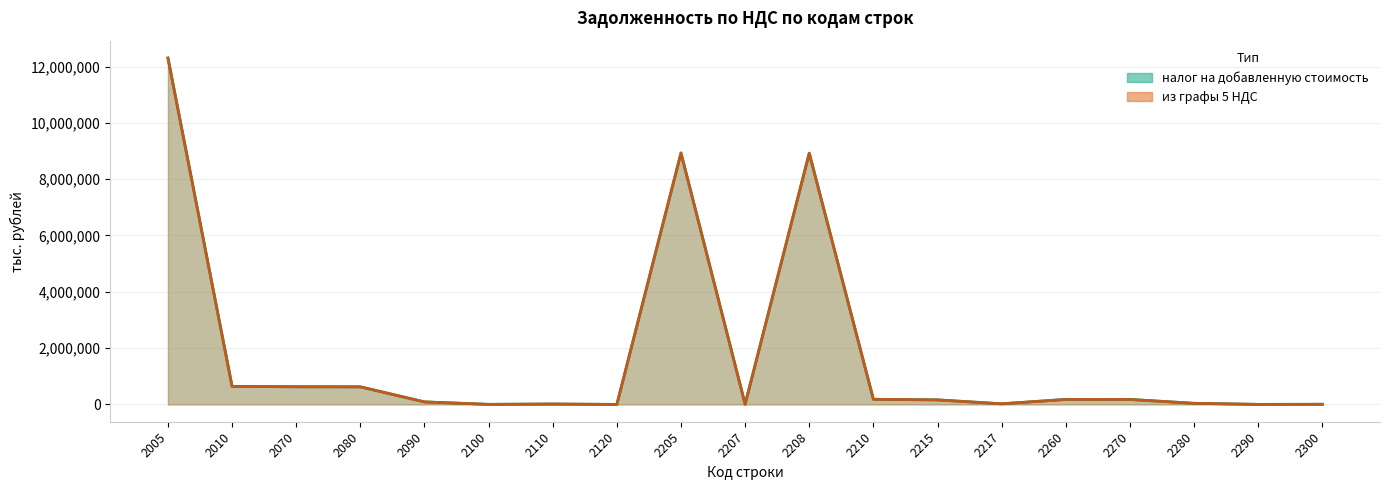

At how many categories does at least one series exceed 6816911?

3